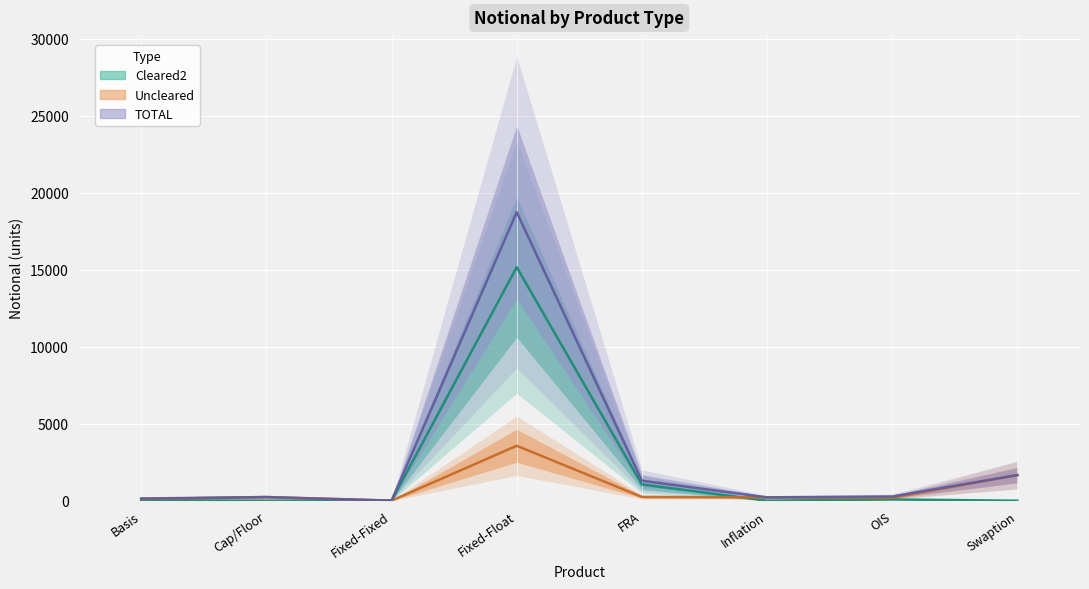

What is the difference between the second highest and minimum values in the Uncleared series?

1658